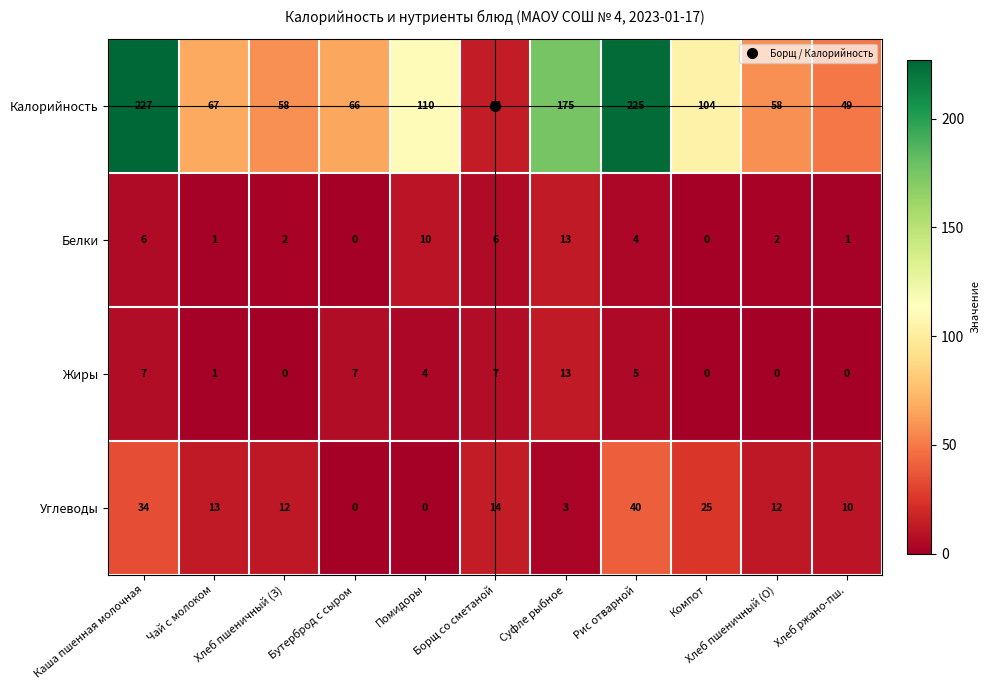

Which category has the highest value across all series?

Каша пшенная молочная